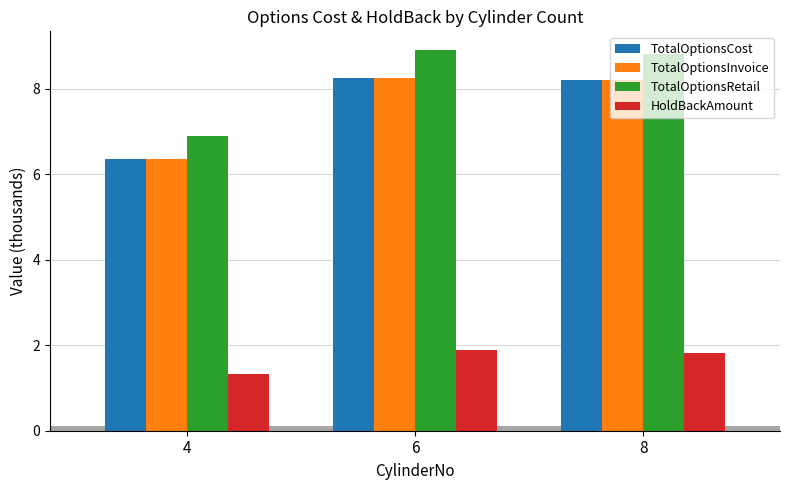

What are all the series names shown in the legend?

TotalOptionsCost, TotalOptionsInvoice, TotalOptionsRetail, HoldBackAmount